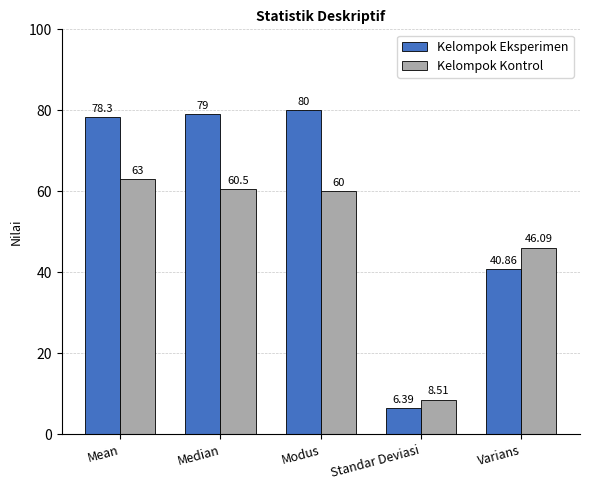

At which category is the sum across all series the highest?

Mean